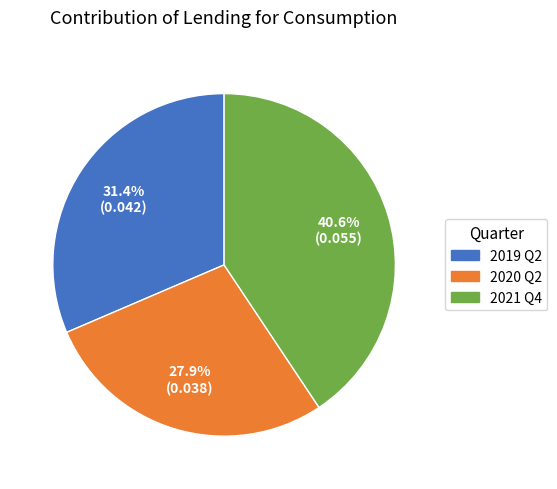

Does any single category account for the majority?

No